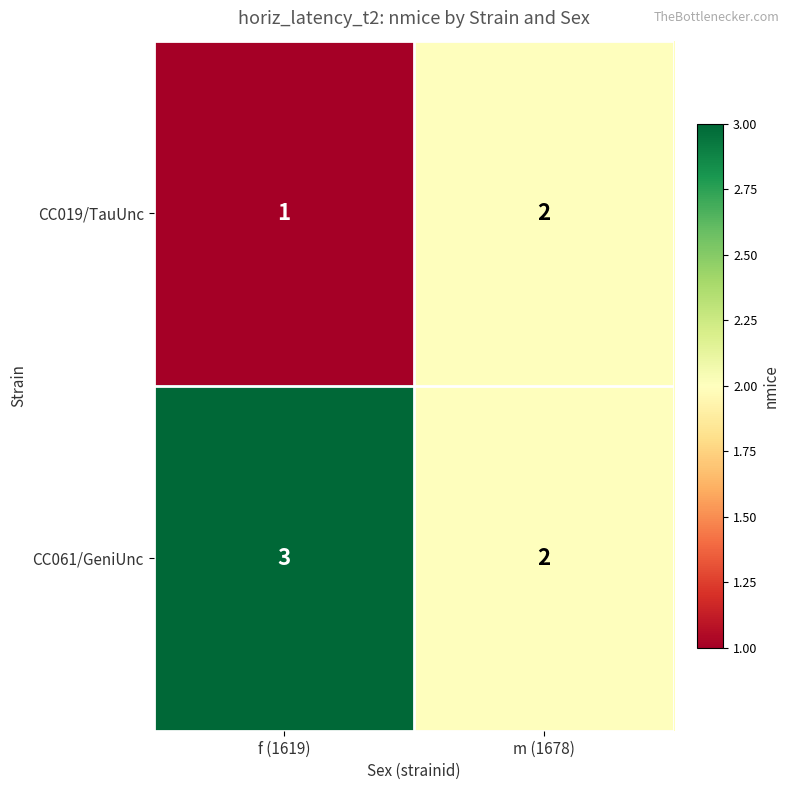

How many distinct data groups are displayed?

2